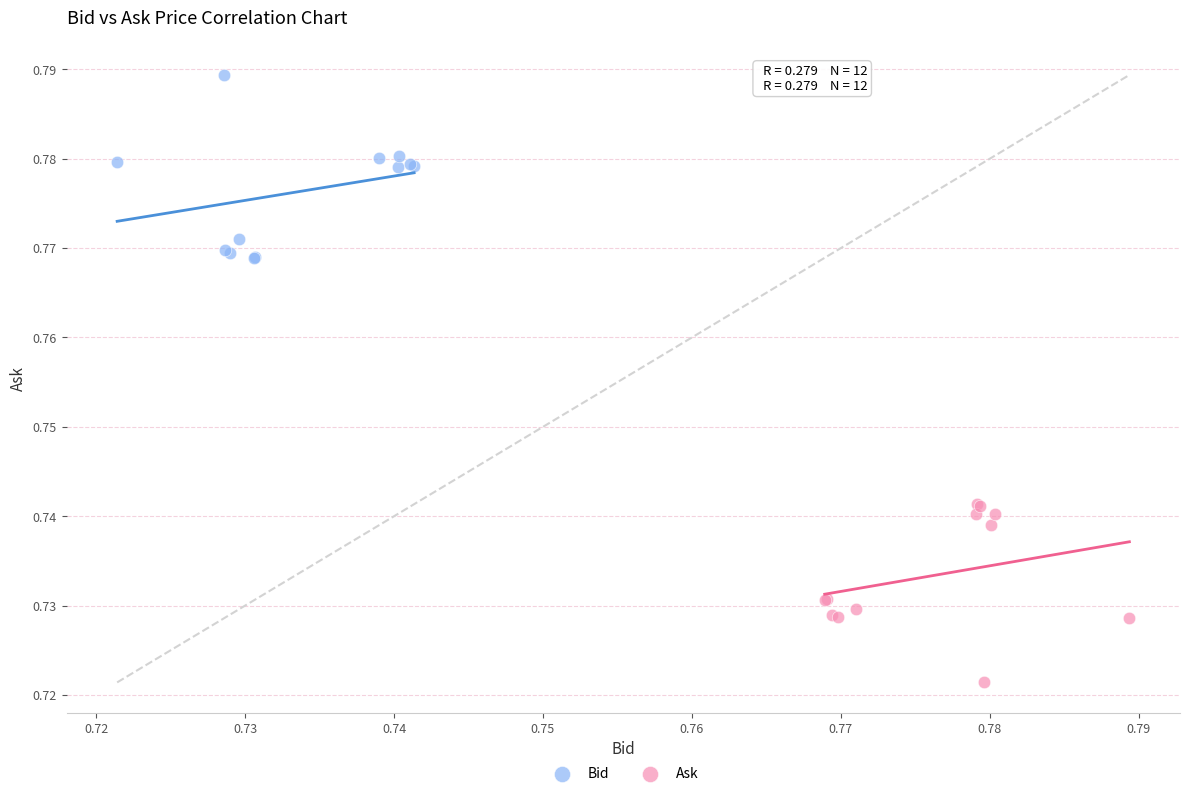

Which series reaches the maximum Y coordinate?

Bid